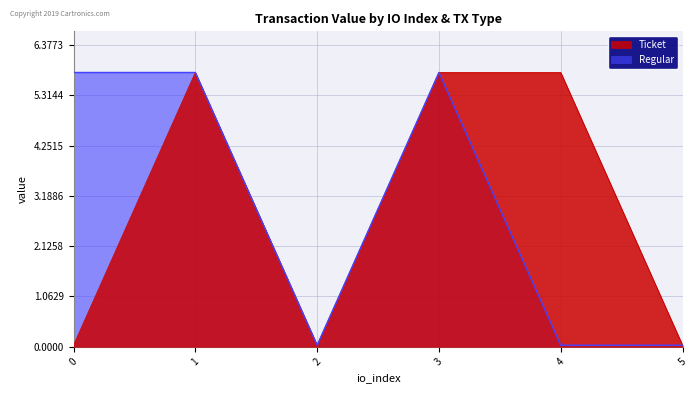

Is it true that Ticket equals 0.0 at 5?

False